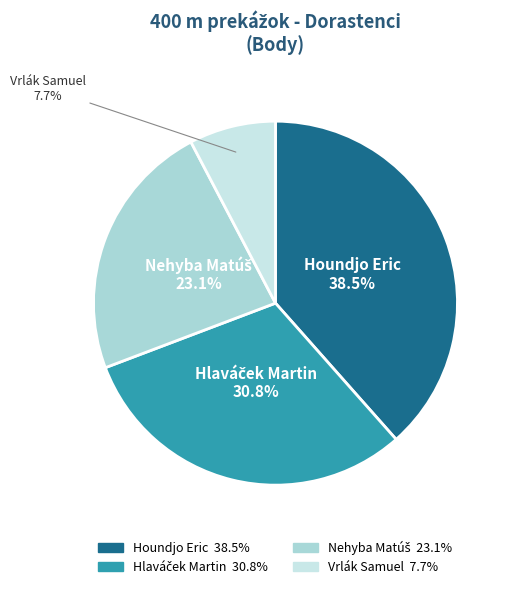

What is the largest slice in the pie chart?

Houndjo Eric